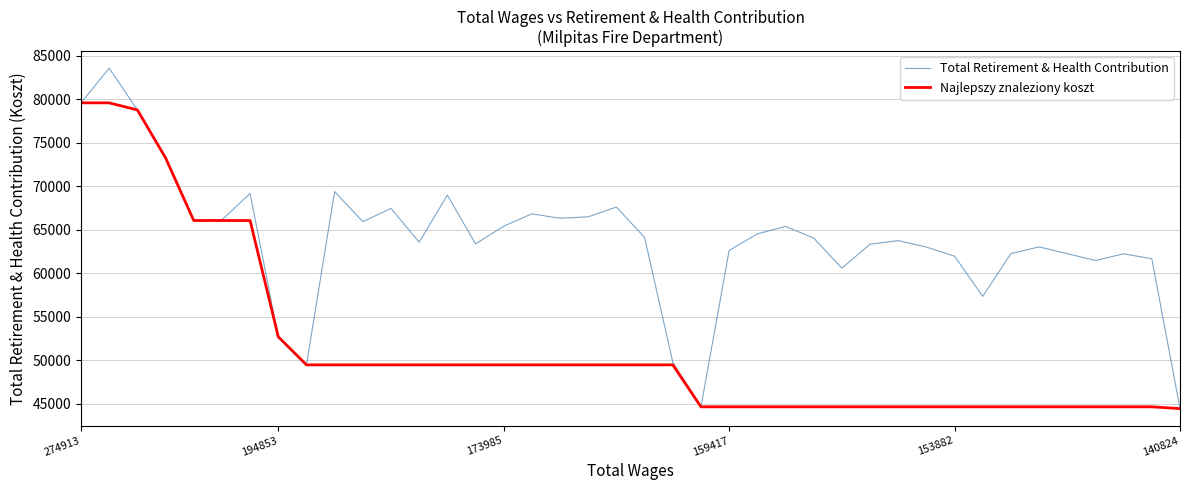

What is the greatest value displayed?

83586